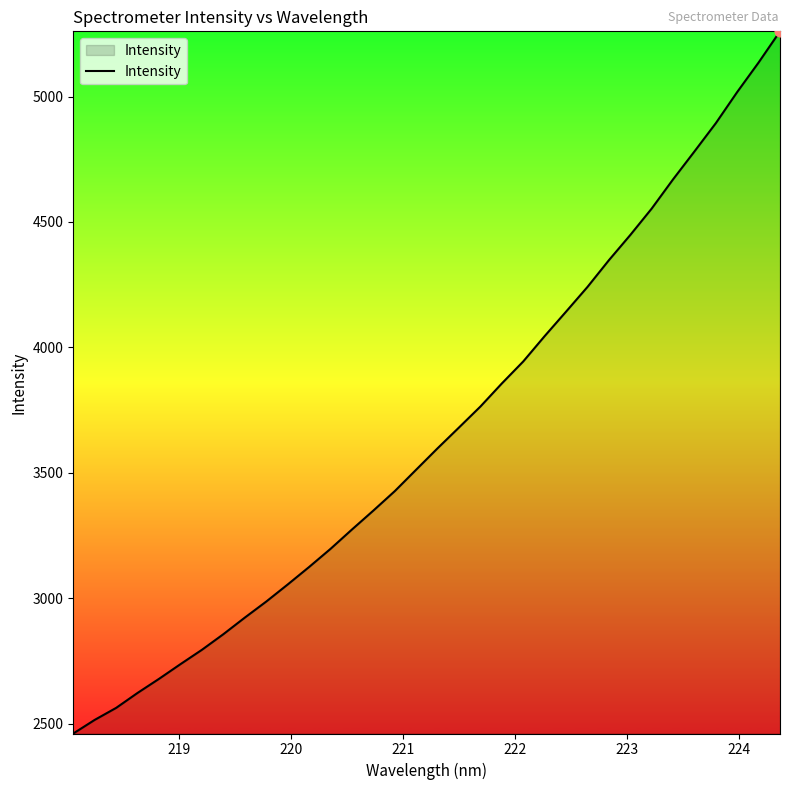

What is the greatest value displayed?

5259.9